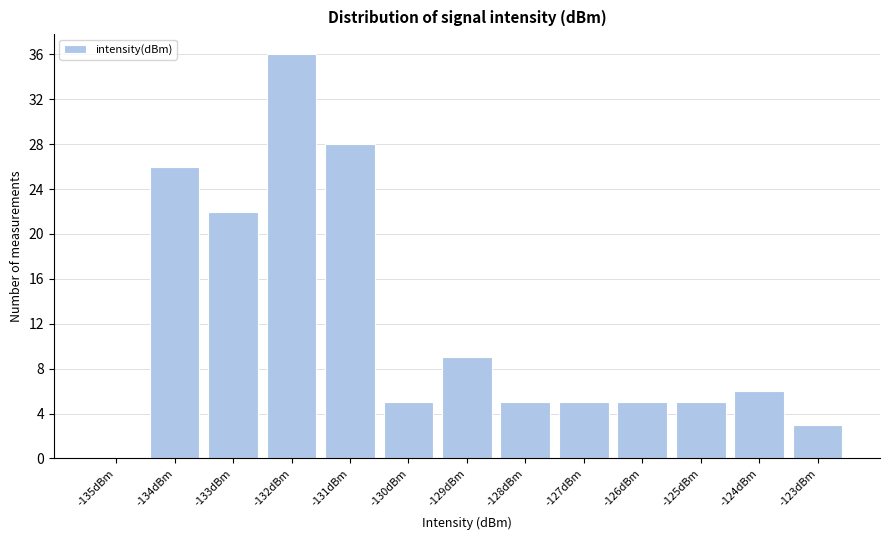

Reading left to right, extract all data points from this chart.

-135dBm=0	-134dBm=26	-133dBm=22	-132dBm=36	-131dBm=28	-130dBm=5	-129dBm=9	-128dBm=5	-127dBm=5	-126dBm=5	-125dBm=5	-124dBm=6	-123dBm=3